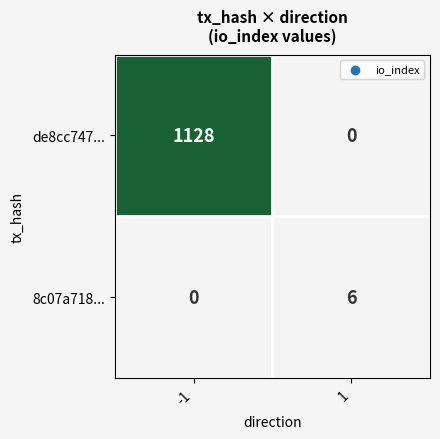

True or false: de8cc747... has a value of 1962 at -1.

False